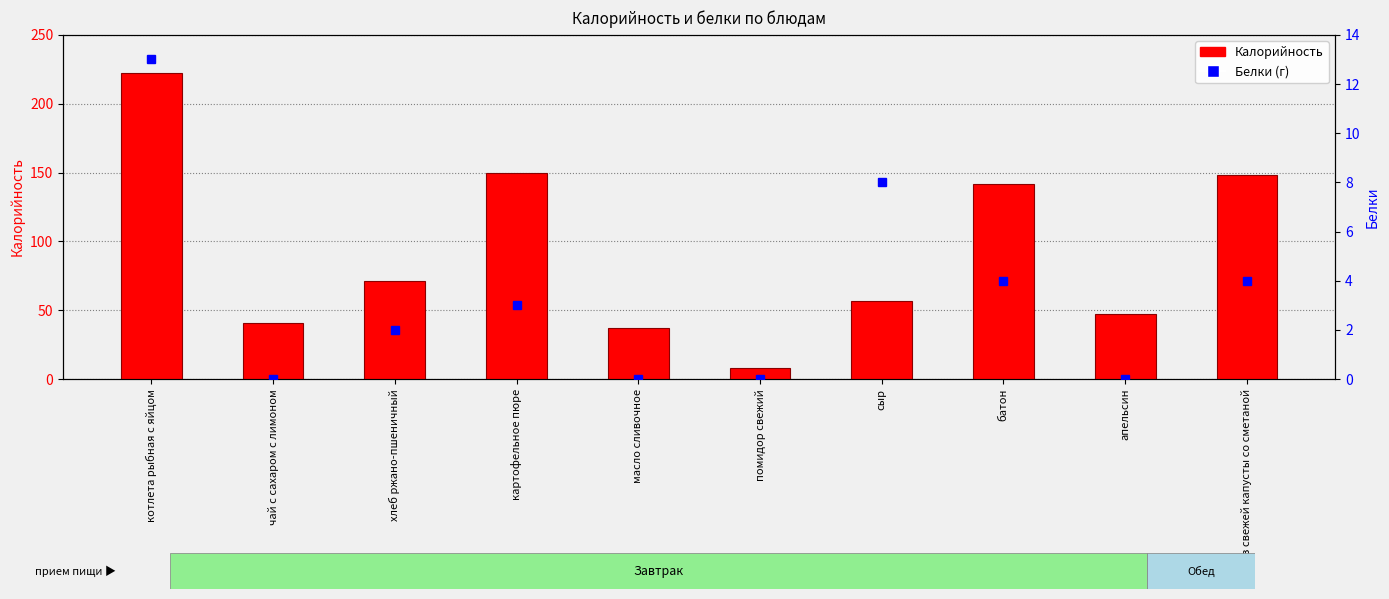

At which label does Белки (г) reach its minimum?

чай с сахаром с лимоном